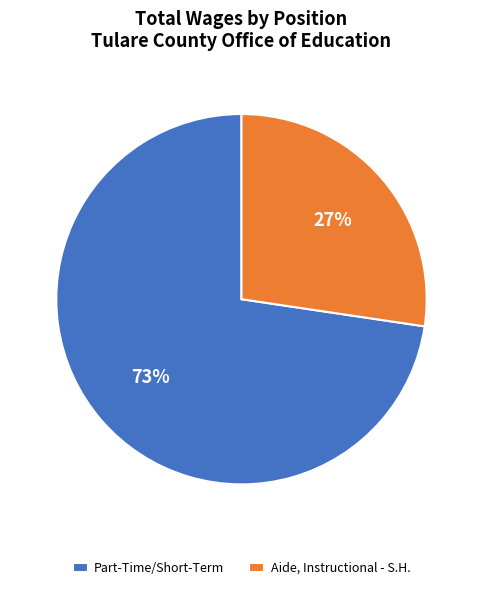

Which slice represents more than half of the pie?

Part-Time/Short-Term